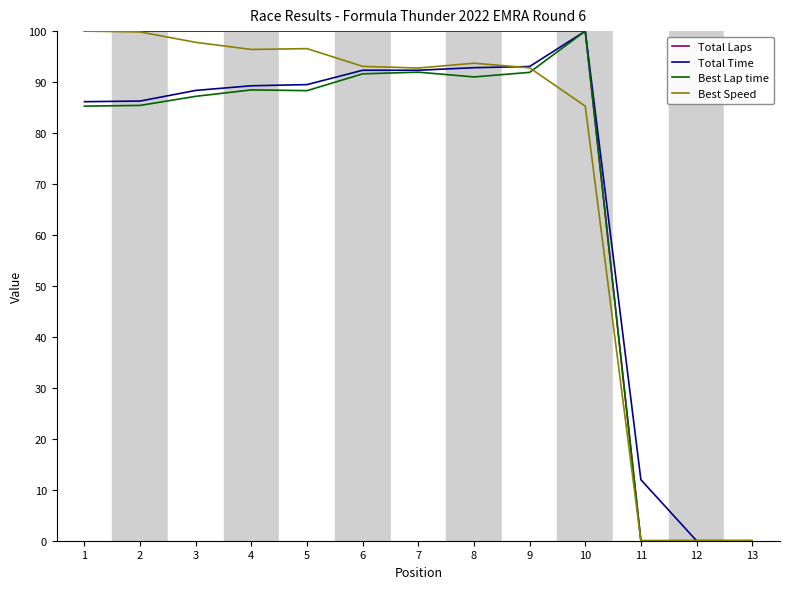

The value of Total Laps at 12 is -64.4. True or false?

False